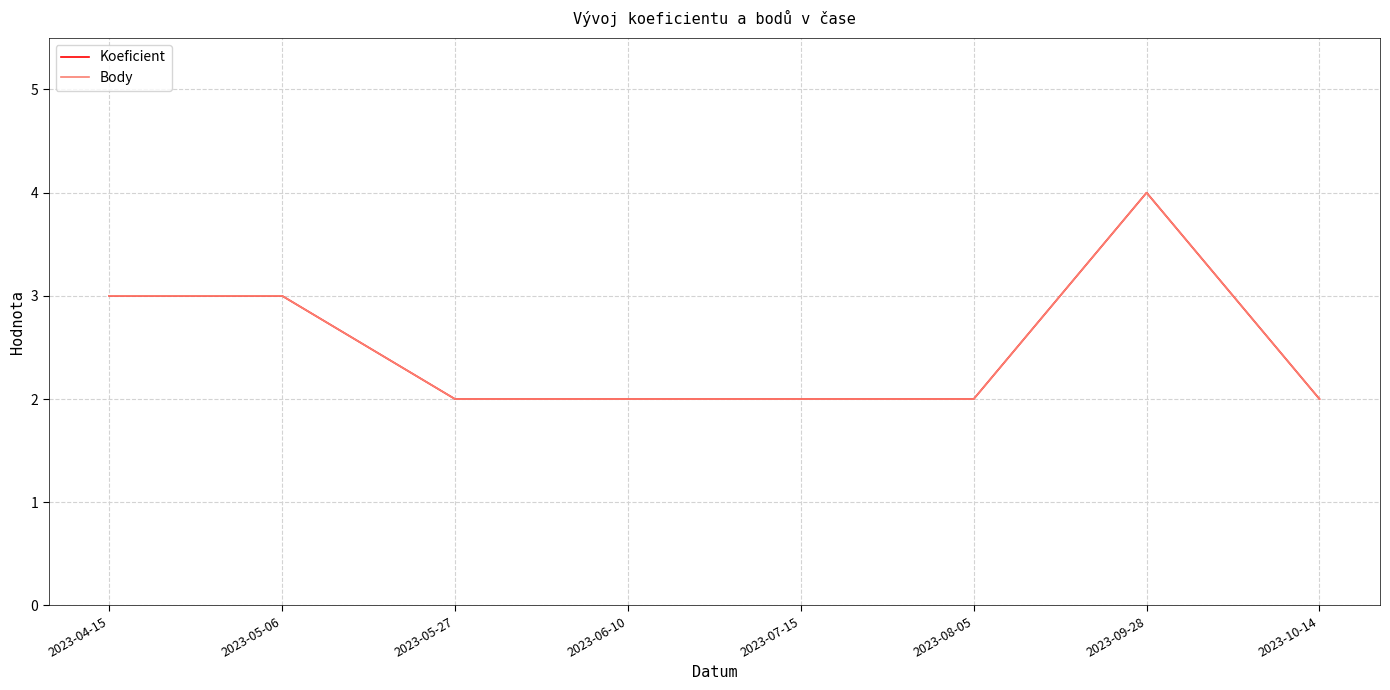

Does the chart have visible grid lines?

Yes